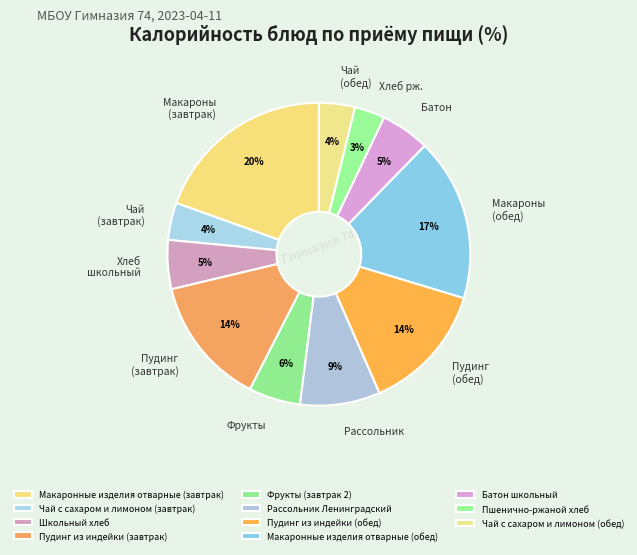

To the nearest percent, what percentage of the pie is Чай (обед)?

4%